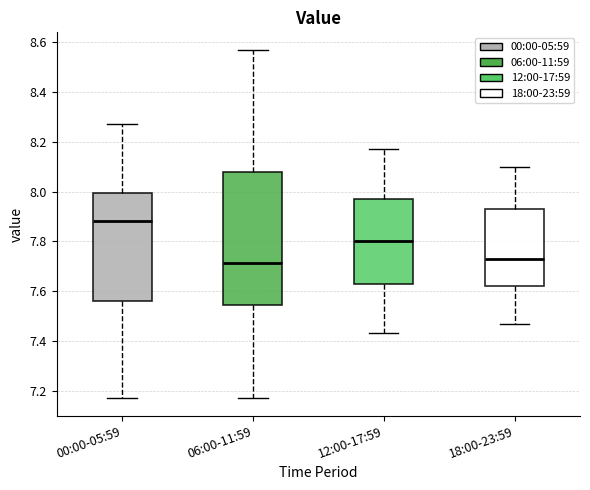

Reading left to right, transcribe this box plot: for each box, give where its median line is, the range the box spans, and where its two whiskers end, as read against the y-axis. The values are not printed on the chart, so give them approximately, as read against the axis.

00:00-05:59: median 7.88, box 7.56 to 8.00, whiskers 7.18 to 8.28
06:00-11:59: median 7.72, box 7.54 to 8.08, whiskers 7.18 to 8.58
12:00-17:59: median 7.80, box 7.64 to 7.98, whiskers 7.44 to 8.18
18:00-23:59: median 7.74, box 7.62 to 7.94, whiskers 7.48 to 8.10